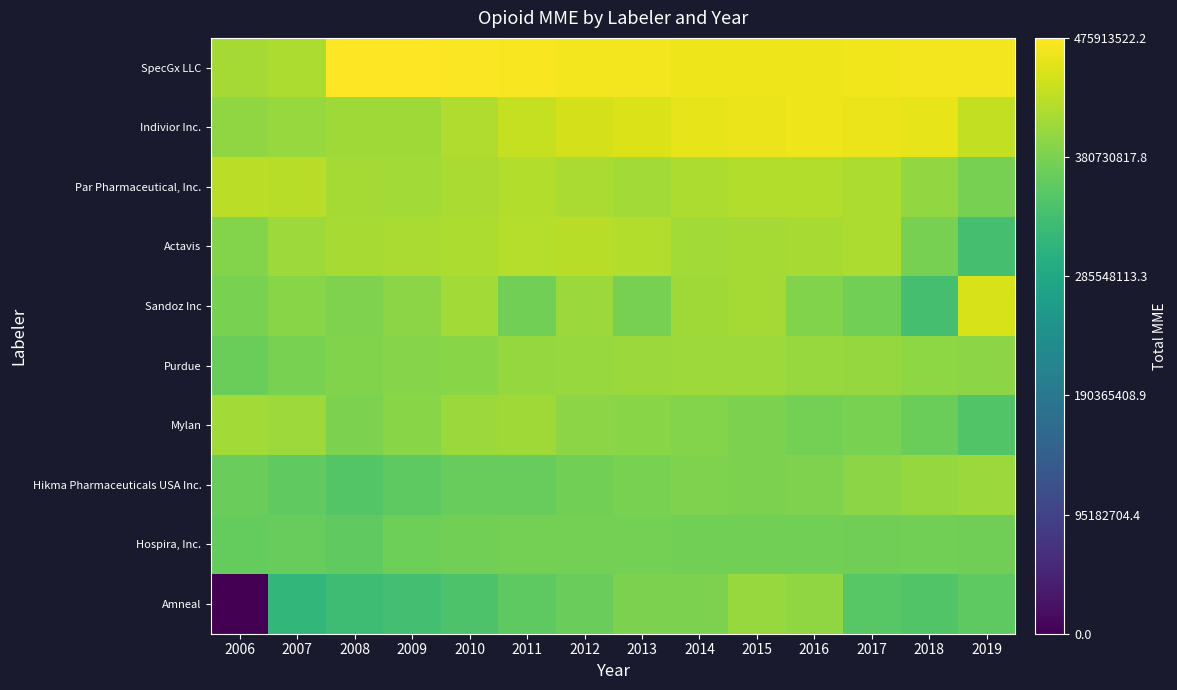

At which category is the sum across all series the highest?

2015